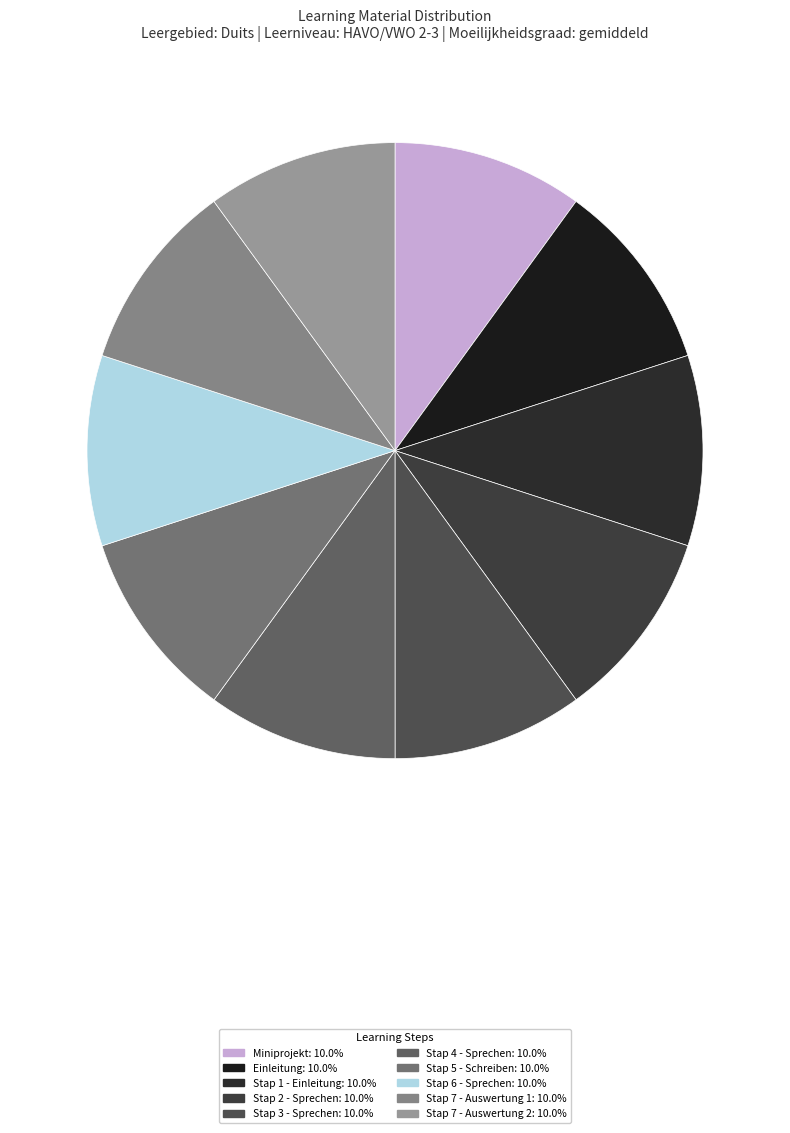

True or false: Stap 7 - Auswertung 2 accounts for 10% of the total.

True